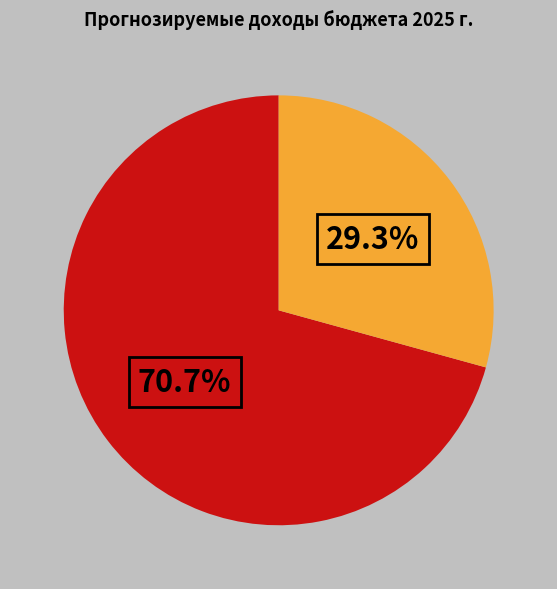

Is there any slice that represents more than half of the pie?

Yes